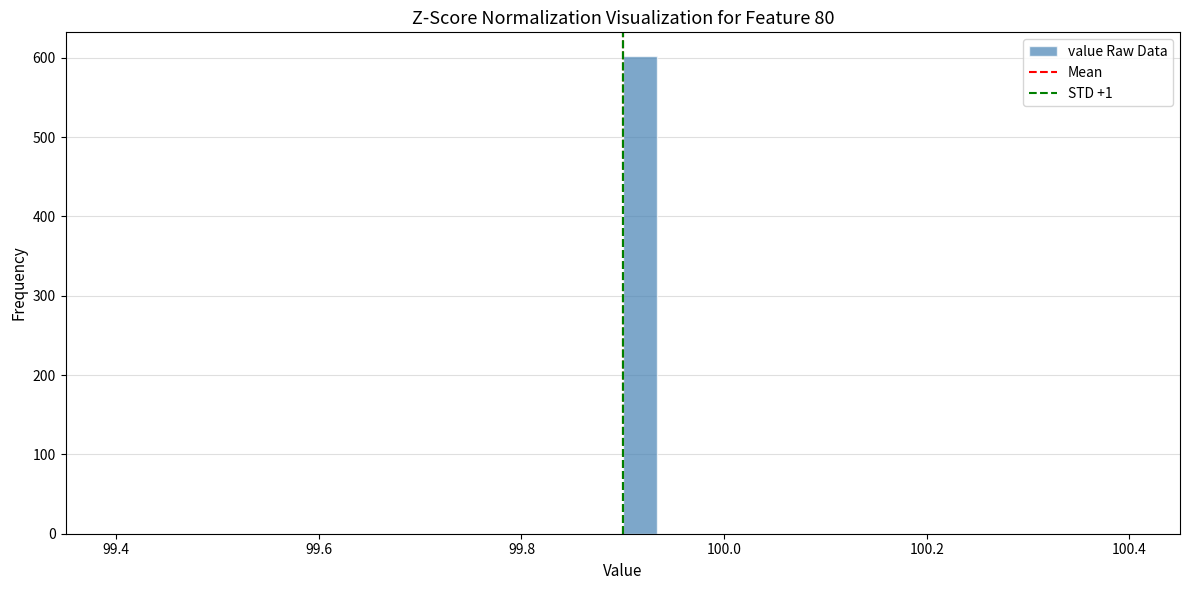

Read against the x-axis, roughly where is the centre of the tallest bar?

99.92